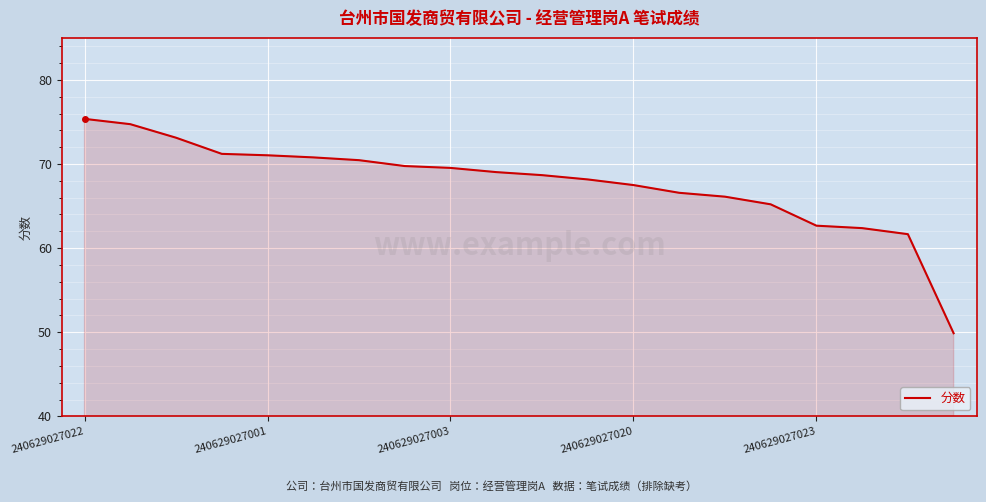

What is the maximum value shown in the chart?

75.4